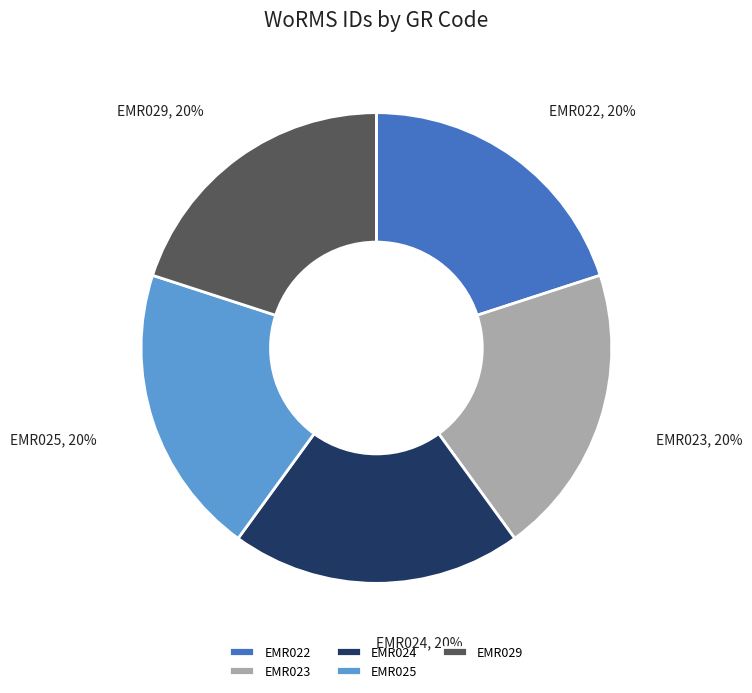

Is it true that EMR025 is 13% of the pie?

False